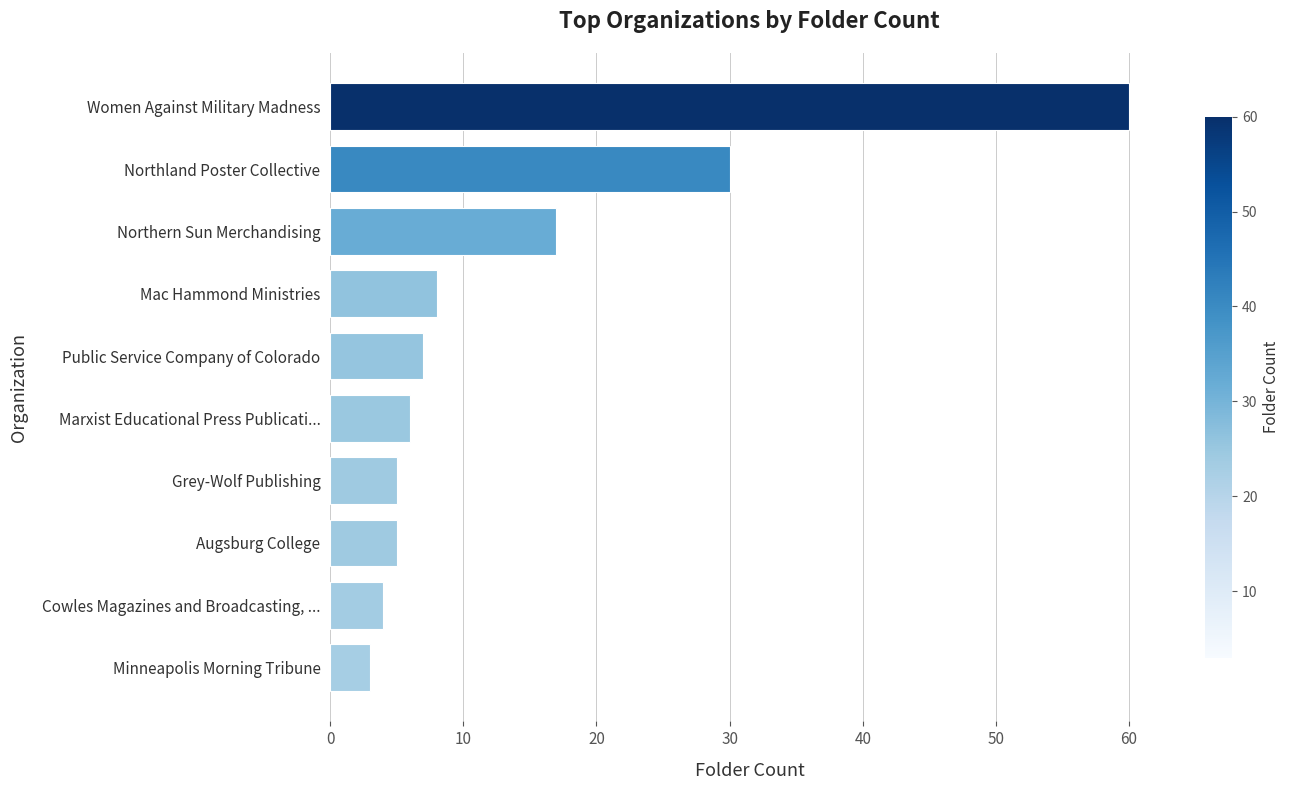

Where is the data nearest to the value 31?

Northland Poster Collective